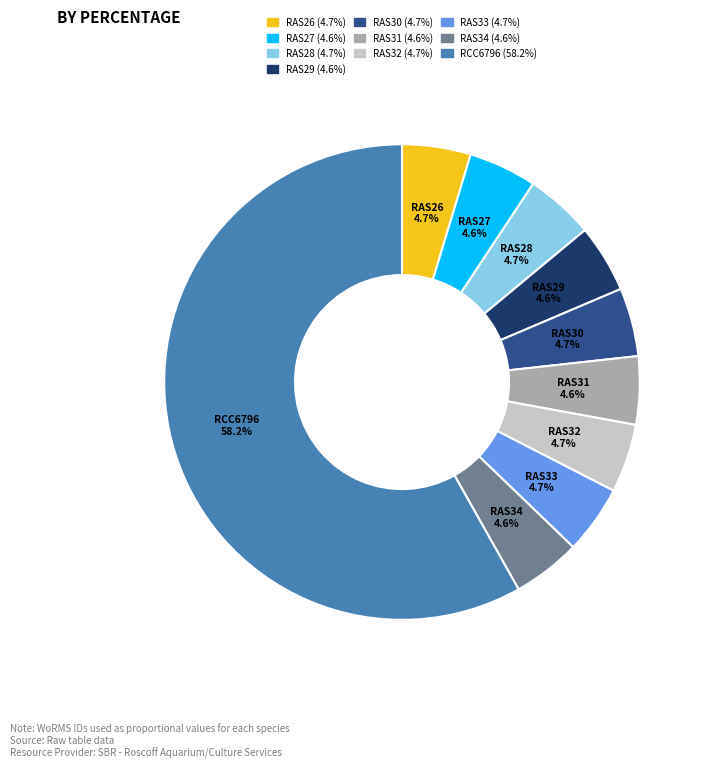

Does any single category account for the majority?

Yes